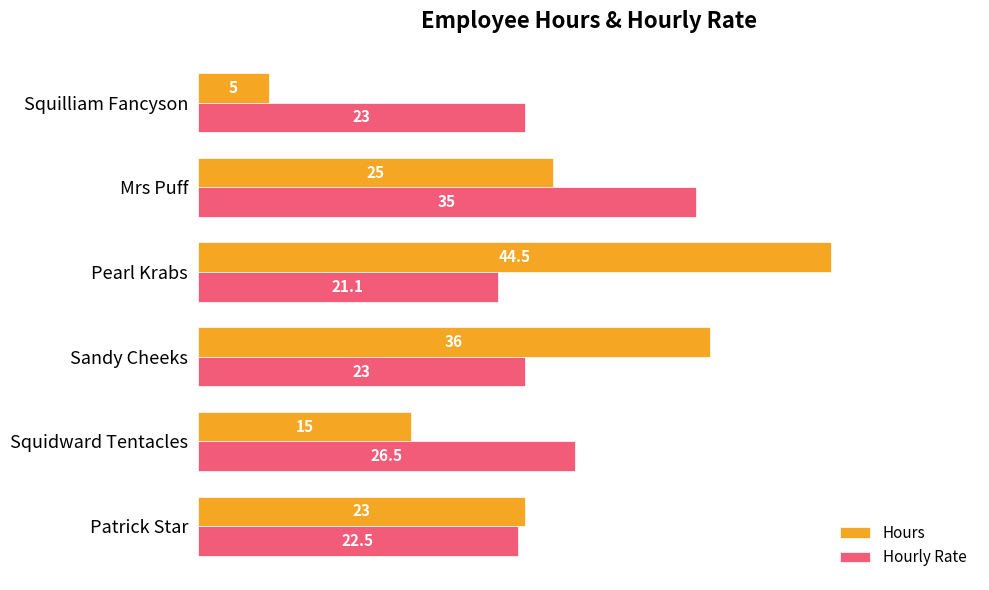

Where is Hourly Rate nearest to the value 28?

Squidward Tentacles